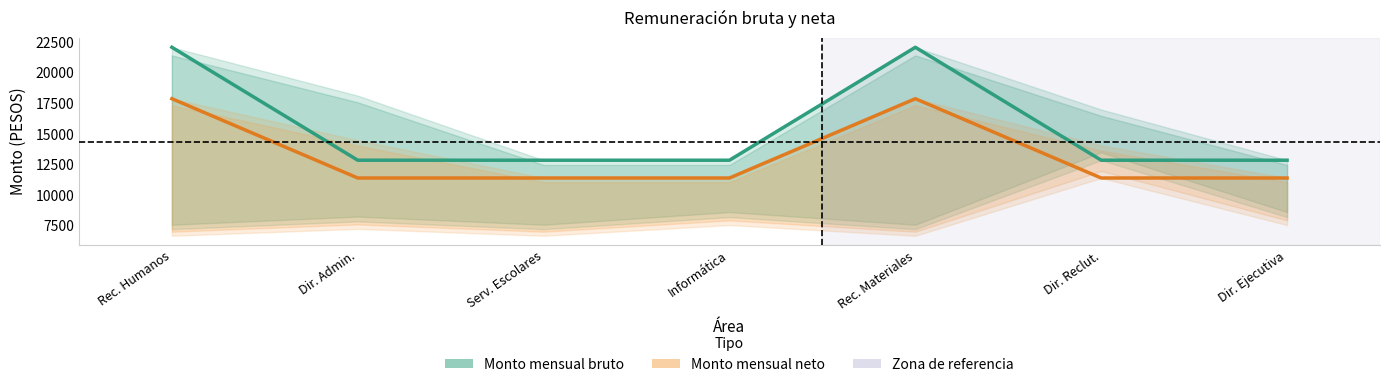

Reading right to left, list all the values displayed in this chart.

Monto mensual bruto: 12852.0	12852.0	22070.0	12852.0	12852.0	12852.0	22070.0
Monto mensual neto: 11400.3	11400.3	17873.2	11400.3	11400.3	11400.3	17873.2